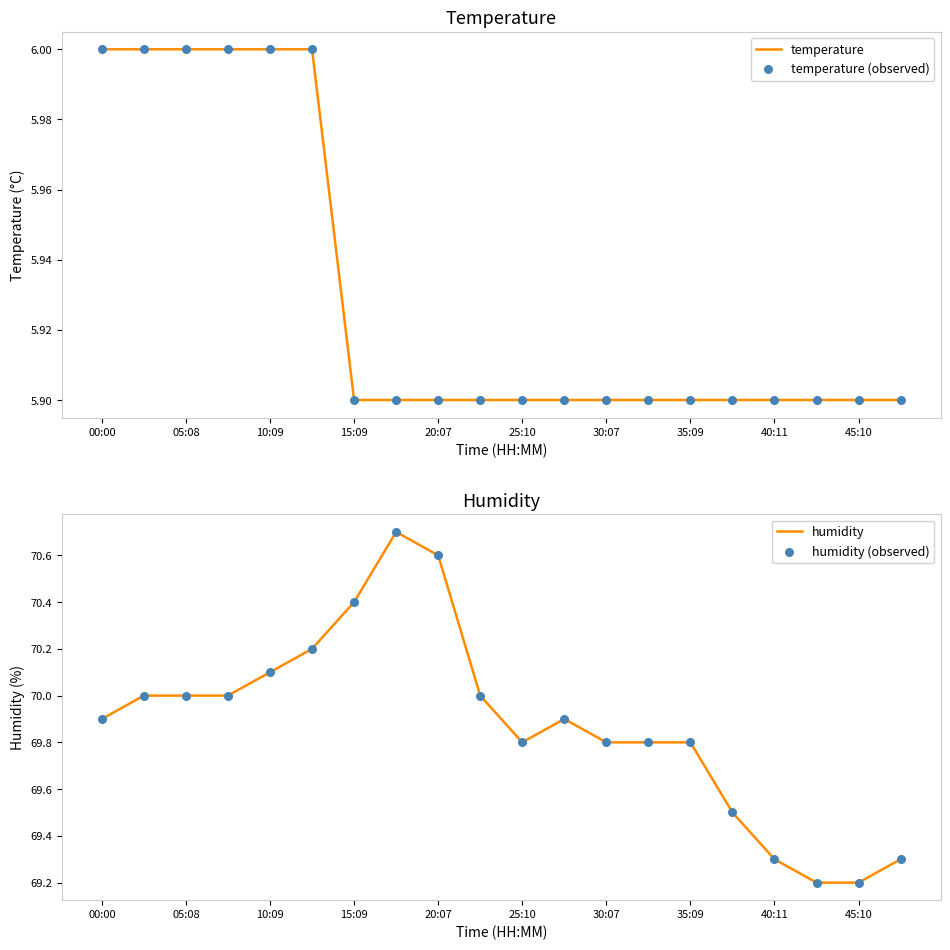

At how many categories does at least one series exceed 12?

20